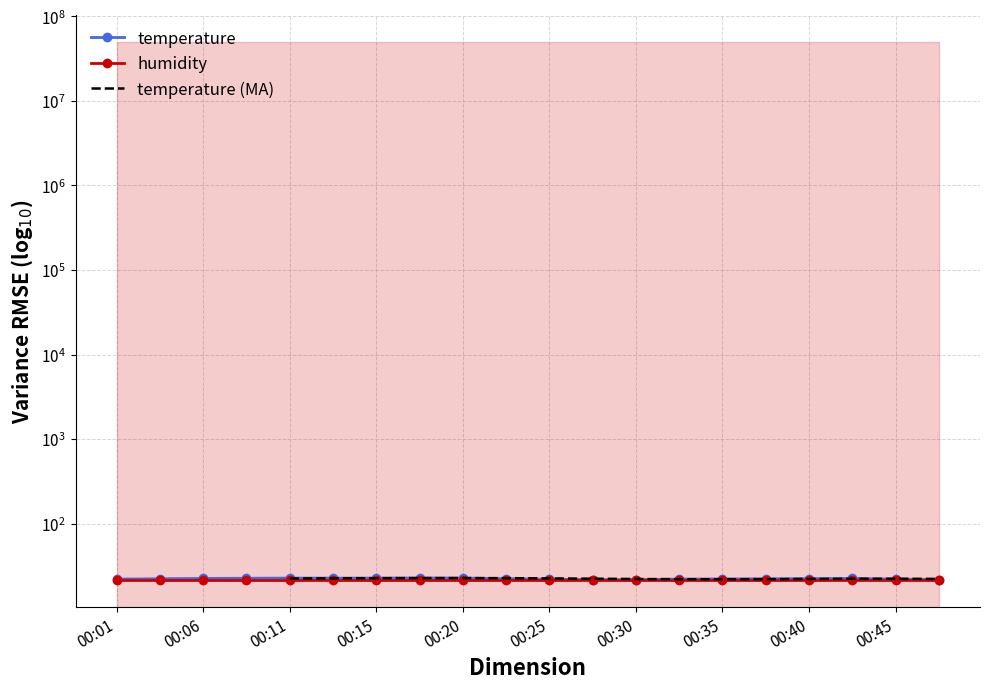

The chart shows a value of 22.4 at 00:06. True or false?

True